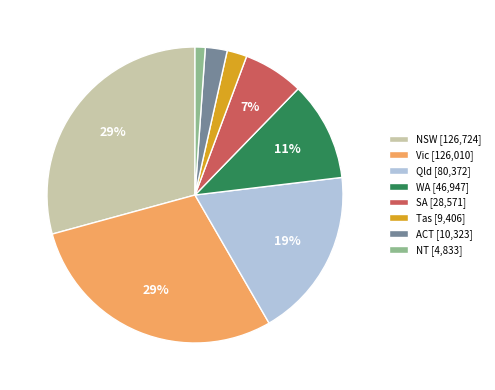

Between Qld and ACT, which is larger?

Qld